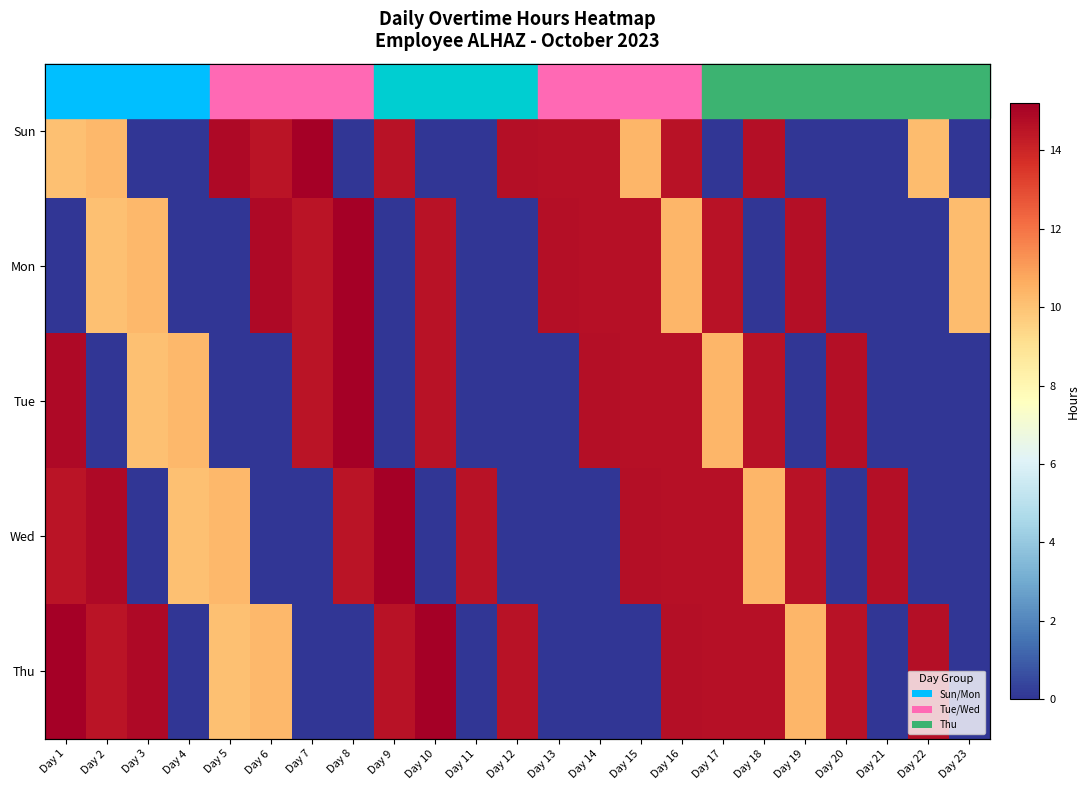

What is the maximum value for Wed?

15.2